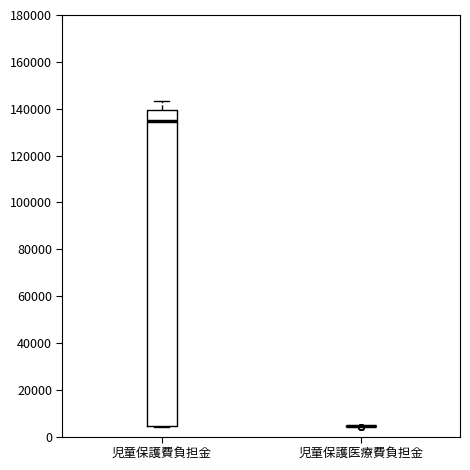

Reading left to right, transcribe this box plot: for each box, give where its median line is, the range the box spans, and where its two whiskers end, as read against the y-axis. The values are not printed on the chart, so give them approximately, as read against the axis.

児童保護費負担金: median 134000, box 4000 to 140000, whiskers 4000 (just below the box's lower edge) to 144000
児童保護医療費負担金: box collapsed to a line at 4000, whiskers 4000 to 4000